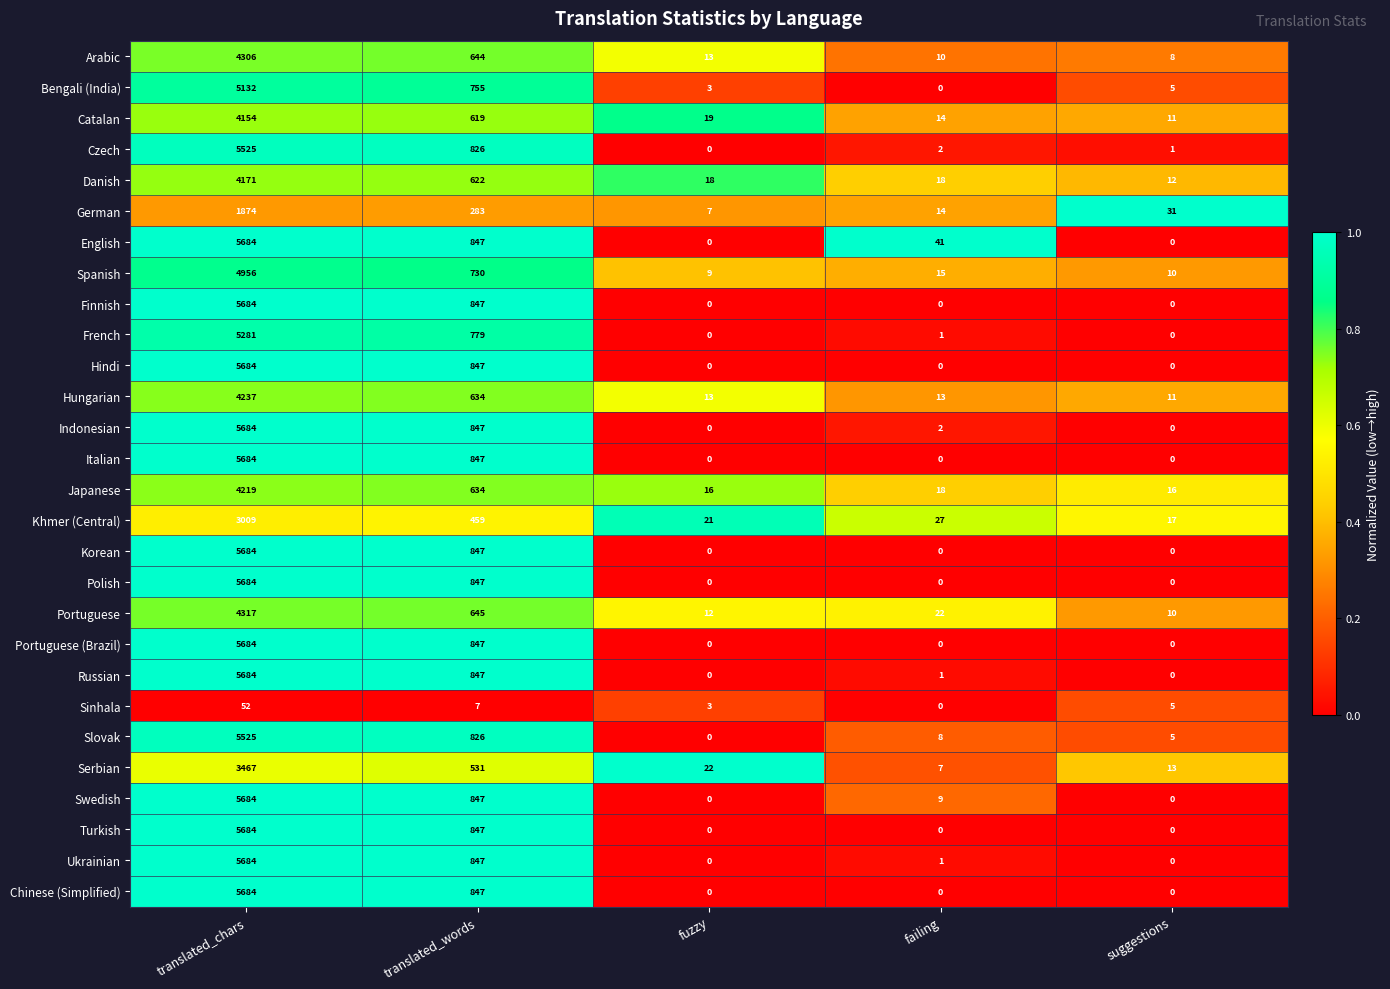

What is the lowest value of the Khmer (Central) series?

17